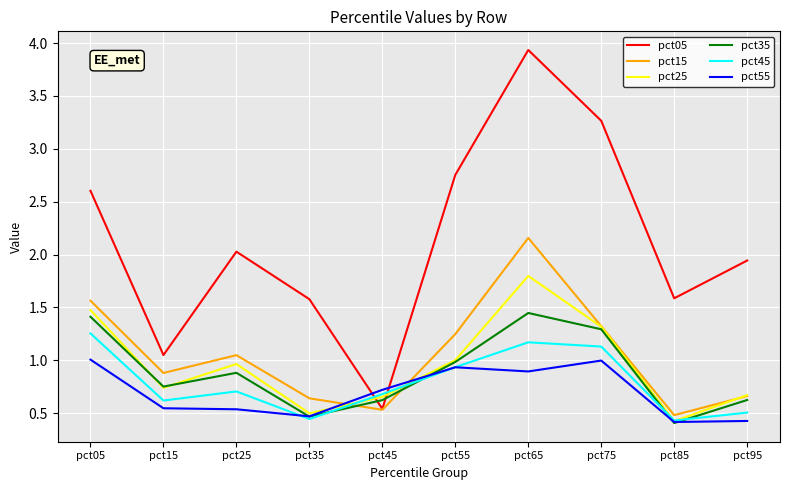

Is the value of pct35 at pct95 greater than the value of pct05 at pct75?

No